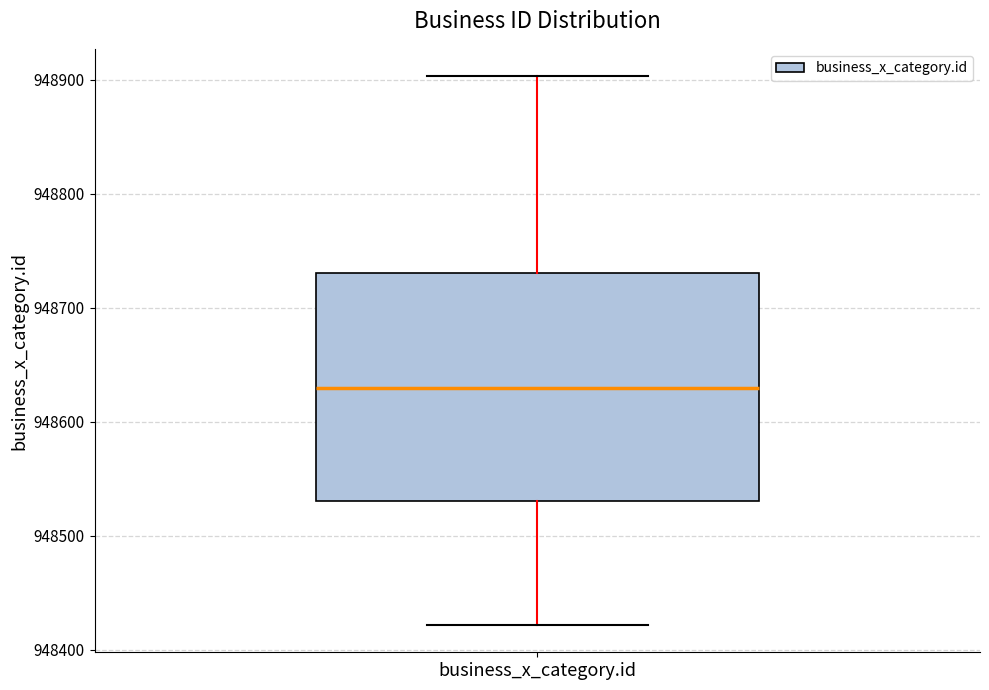

Transcribe this box plot: give where the median line is, the range the box spans, and where the two whiskers end, as read against the y-axis. The values are not printed on the chart, so give them approximately, as read against the axis.

median 948630, box 948530 to 948730, whiskers 948420 to 948900